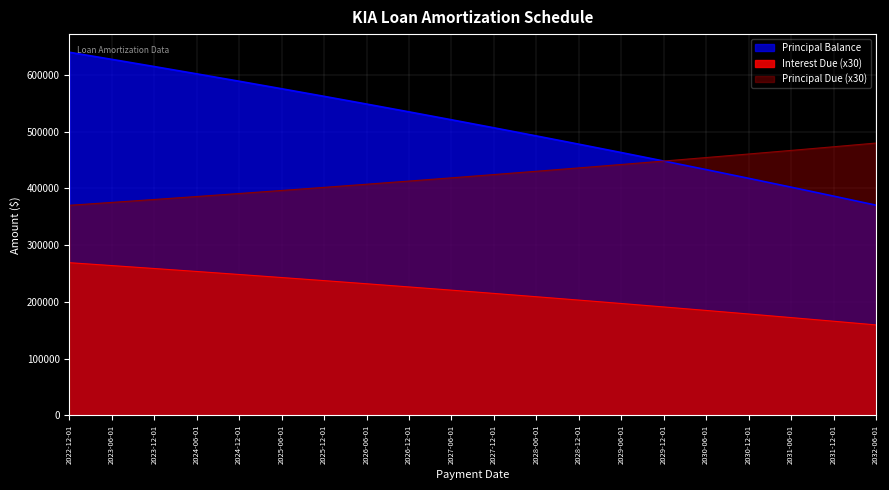

Does the chart display data point markers on the line(s)?

No